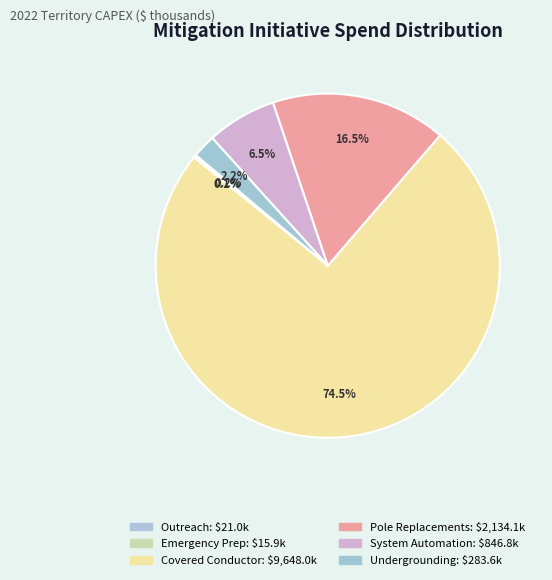

What is the smallest slice in the pie chart?

Emergency Preparedness